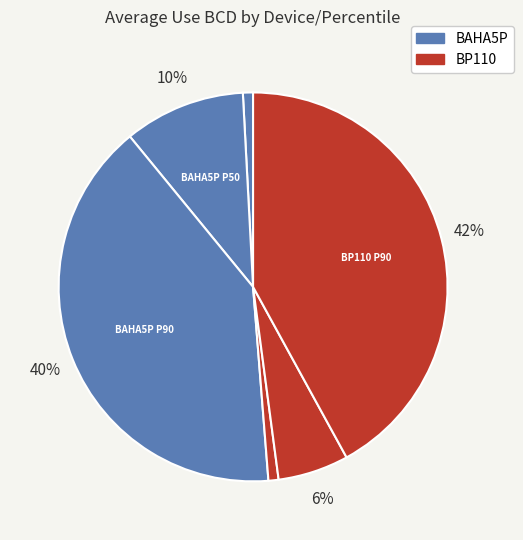

Rank the categories by value from lowest to highest.

BAHA5P P10, BP110 P10, BP110 P50, BAHA5P P50, BAHA5P P90, BP110 P90